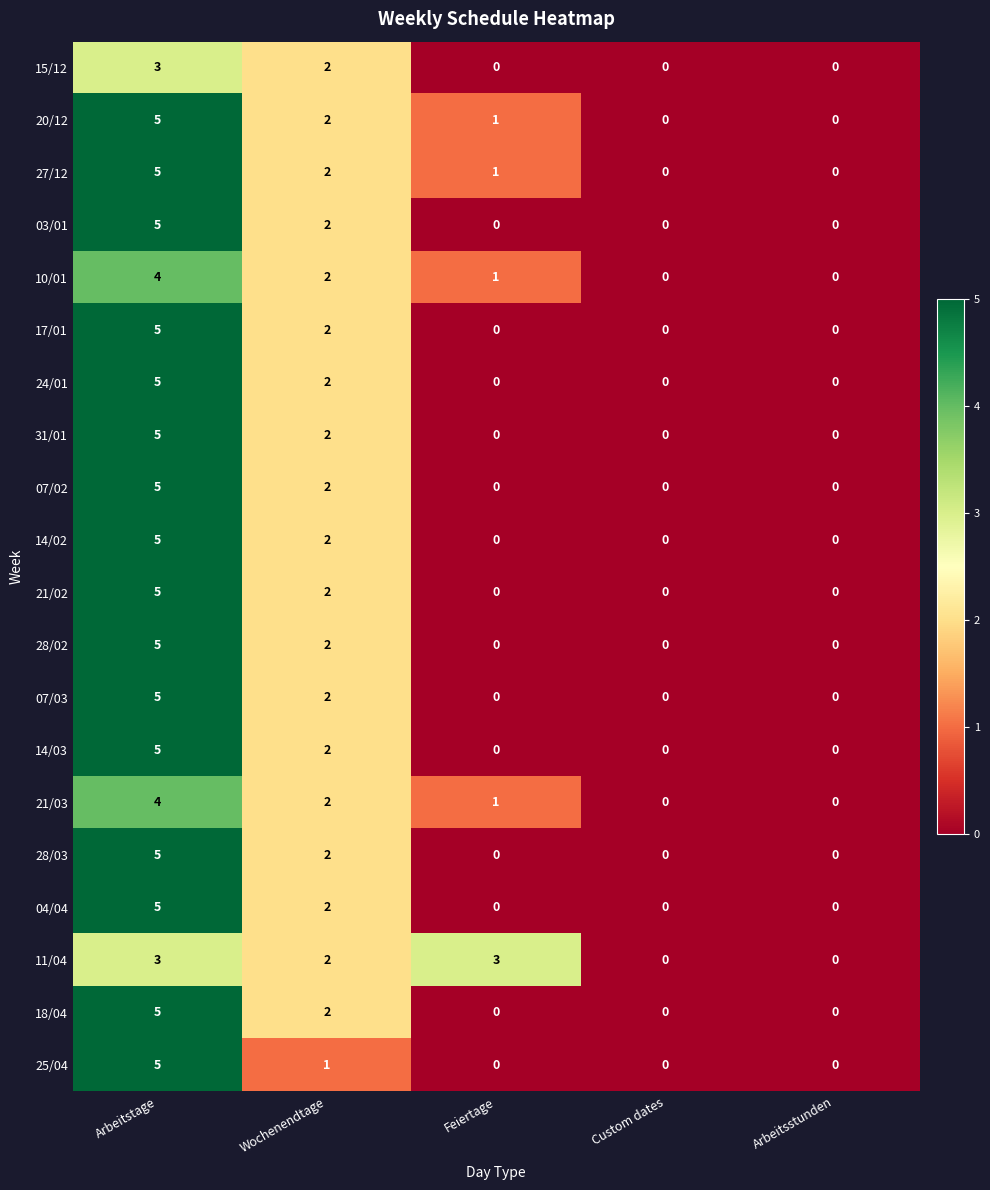

The value of 10/01 at Wochenendtage is 0. True or false?

False